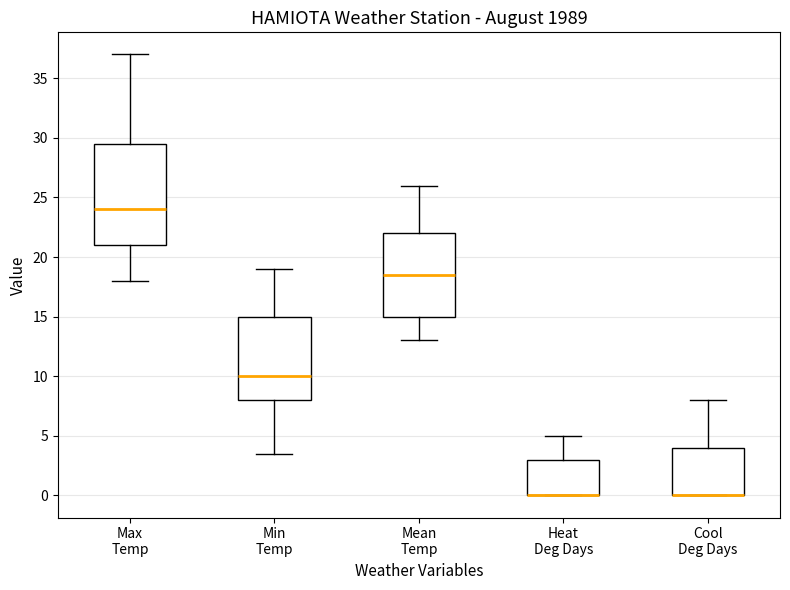

Reading left to right, read every box against the y-axis: the position of its median line, the range the box covers, and the ends of its whiskers. The values are not printed on the chart, so give them approximately, as read against the axis.

Max Temp: median 24.0, box 21.0 to 29.5, whiskers 18.0 to 37.0
Min Temp: median 10.0, box 8.0 to 15.0, whiskers 3.5 to 19.0
Mean Temp: median 18.5, box 15.0 to 22.0, whiskers 13.0 to 26.0
Heat Deg Days: median 0.0 (drawn on the box's lower edge), box 0.0 to 3.0, whiskers 0.0 to 5.0
Cool Deg Days: median 0.0 (drawn on the box's lower edge), box 0.0 to 4.0, whiskers 0.0 to 8.0